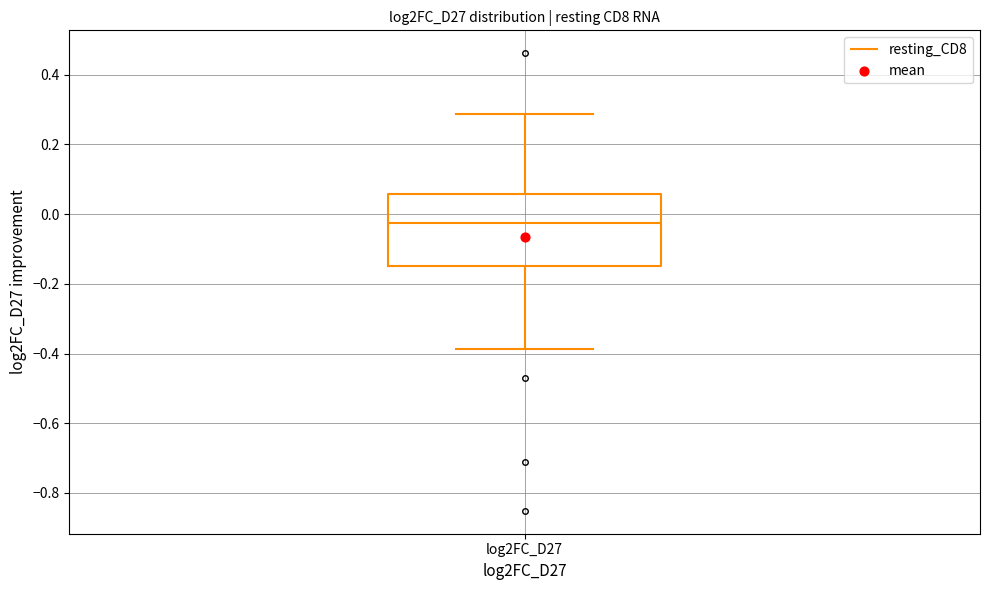

Where is the lower edge of the box for log2FC_D27 on the y-axis? The values are not printed on the chart, so give them approximately, as read against the axis.

-0.14